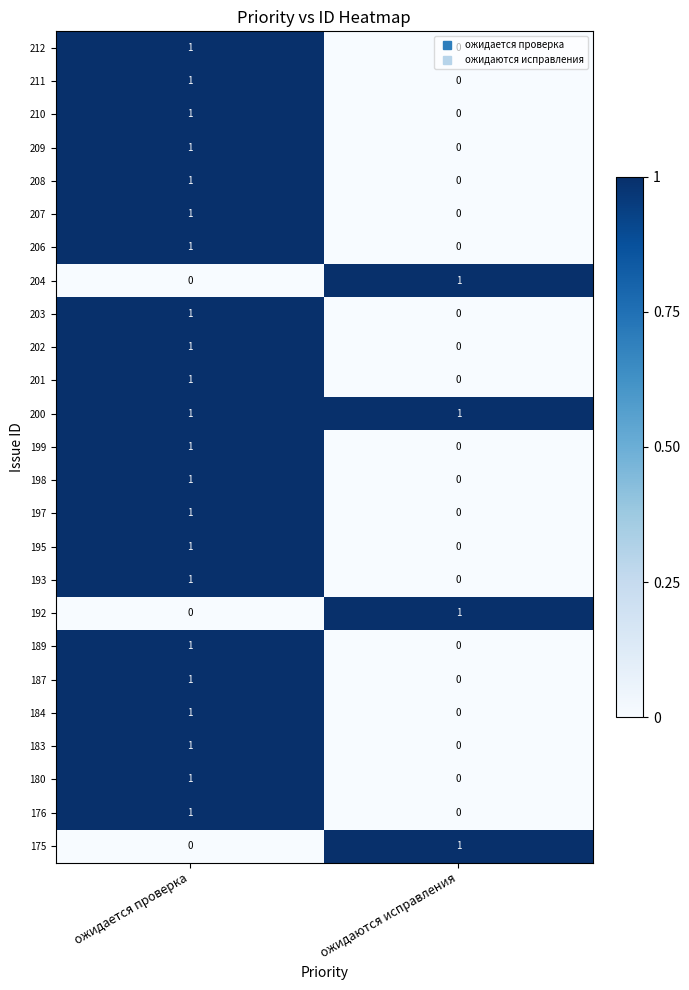

What is the difference between the highest and lowest values at ожидаются исправления?

1